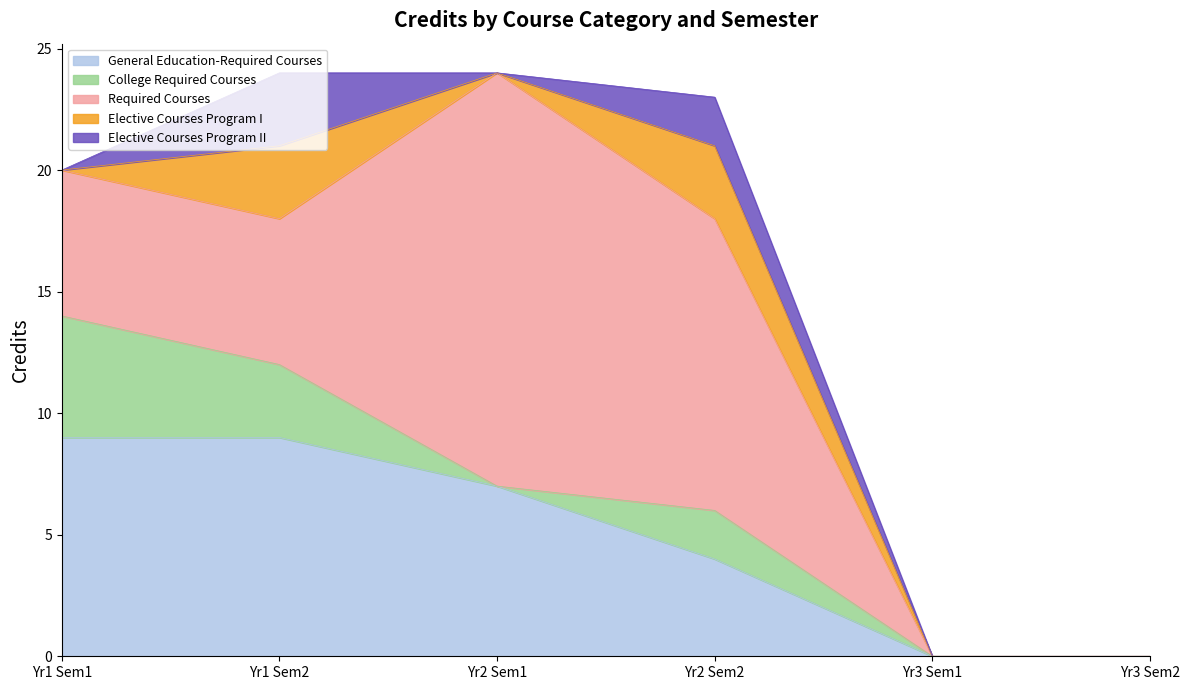

What is the difference between the highest and lowest values at Year 2 Next?

10